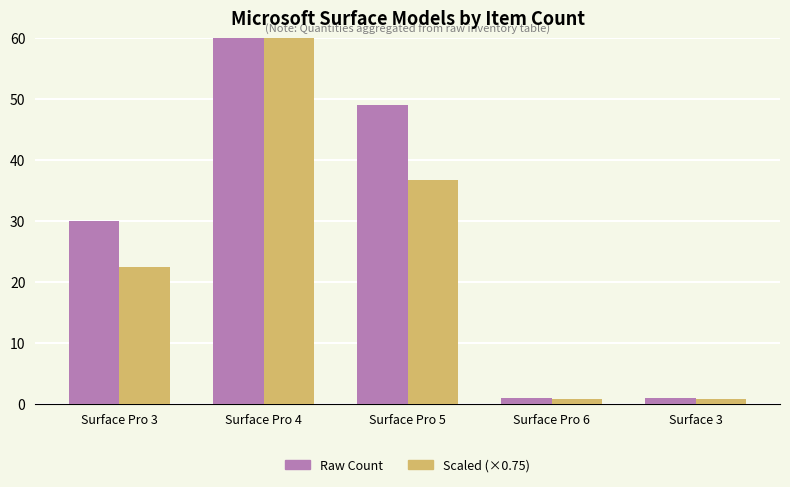

Which category has the lowest value across all series?

Surface Pro 6